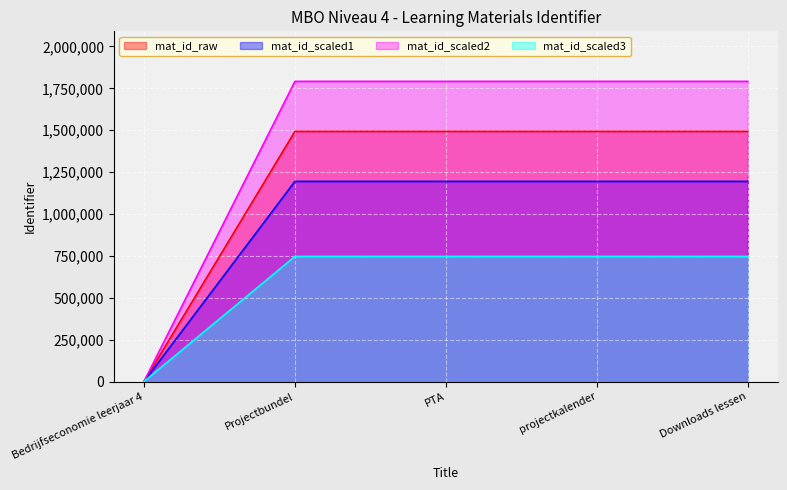

How many points are higher than both their immediate neighbors (excluding endpoints)?

2